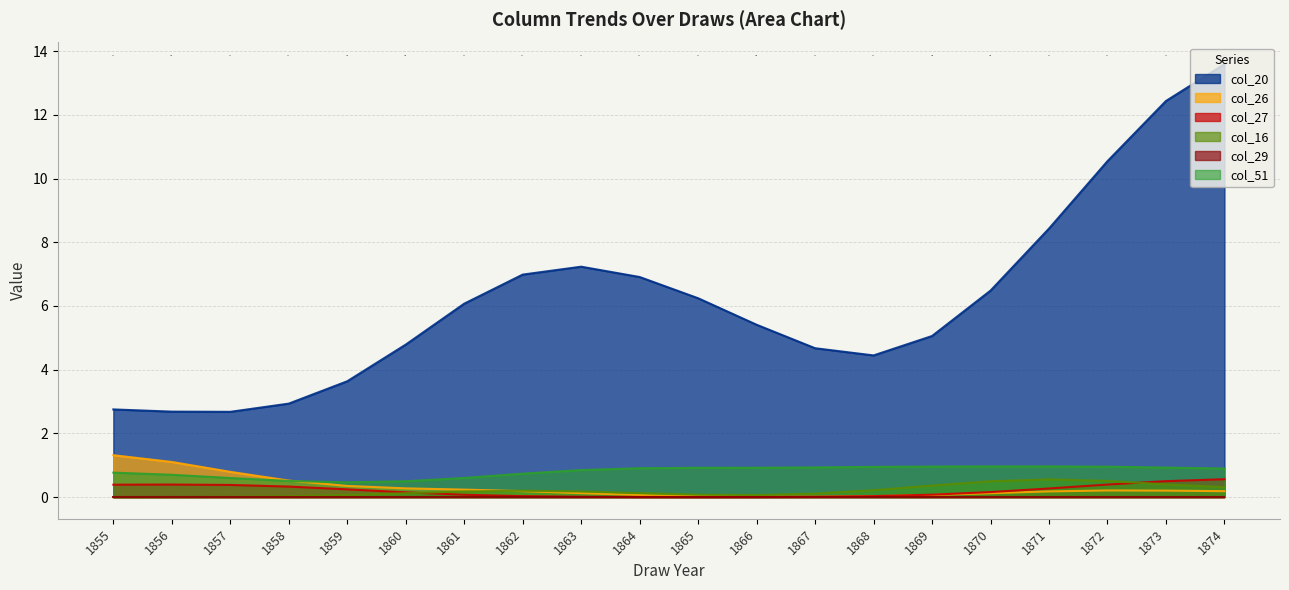

In col_27, how many points are lower than both neighbors (excluding endpoints)?

1